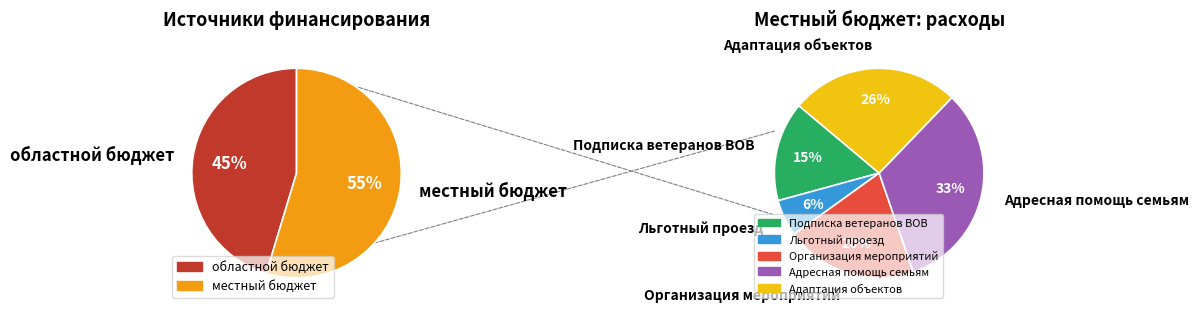

Is there any slice that represents more than half of the pie?

Yes